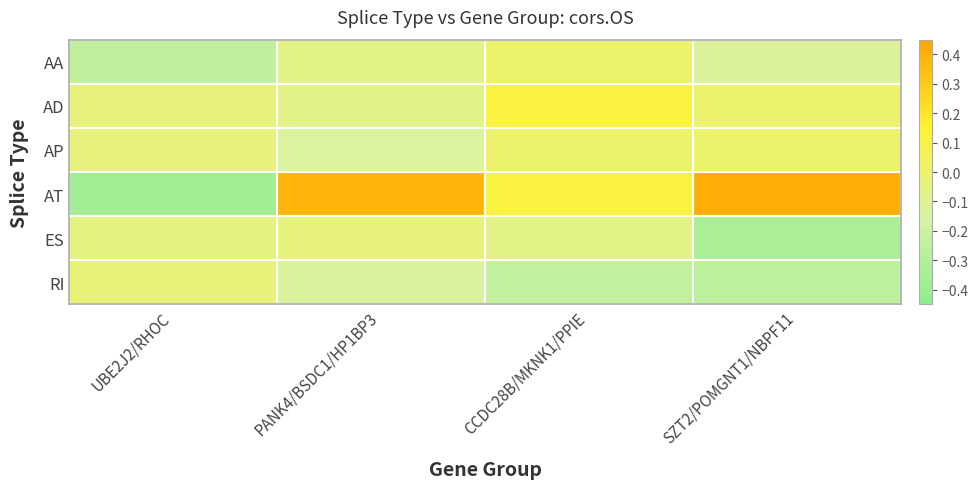

What is the spread (max minus min) of values at CCDC28B/MKNK1/PPIE?

0.3